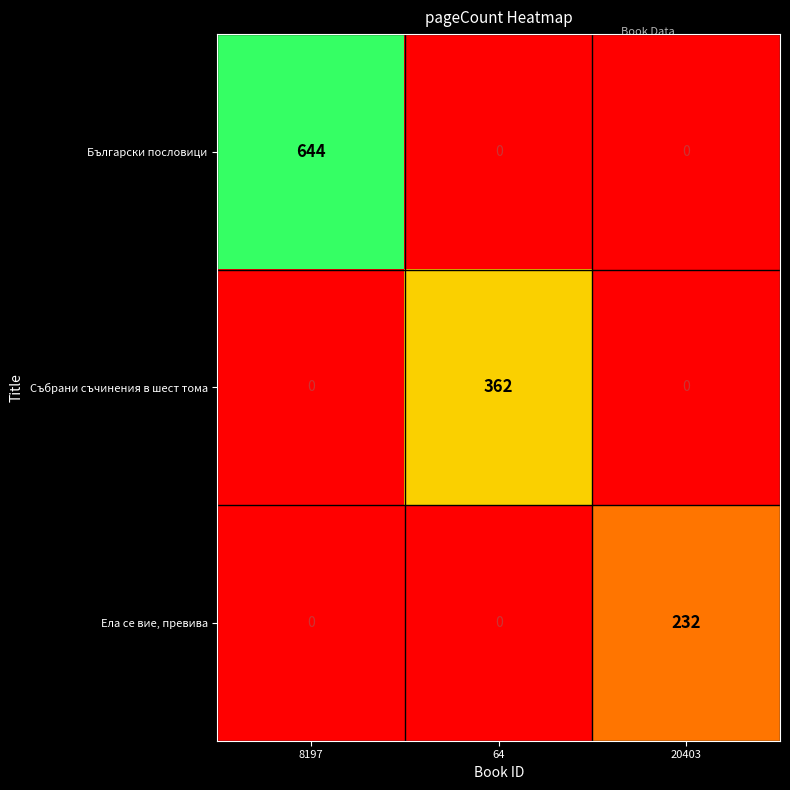

List the series in order of their overall mean, lowest first.

Ела се вие, превива, Събрани съчинения в шест тома, Български пословици